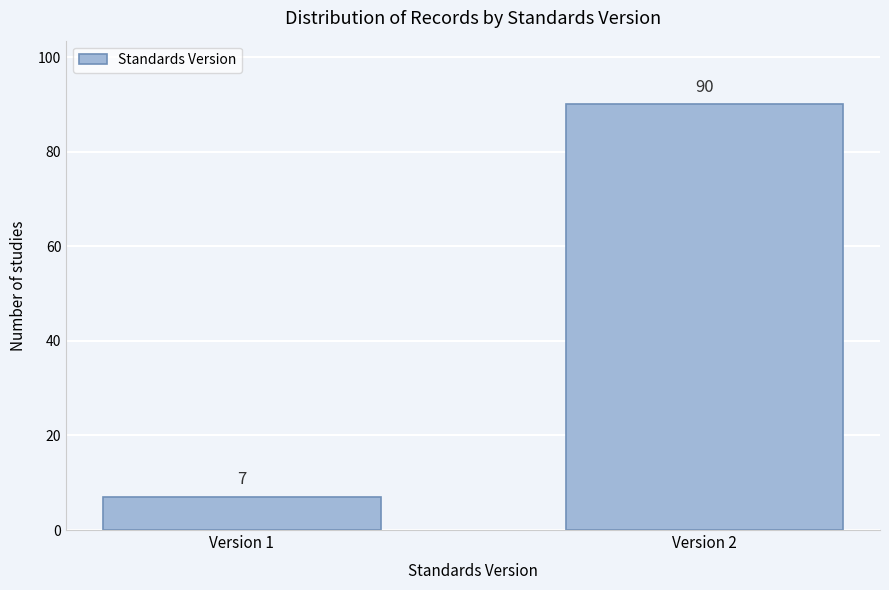

Reading right to left, list all the values displayed in this chart.

Version 2=90	Version 1=7